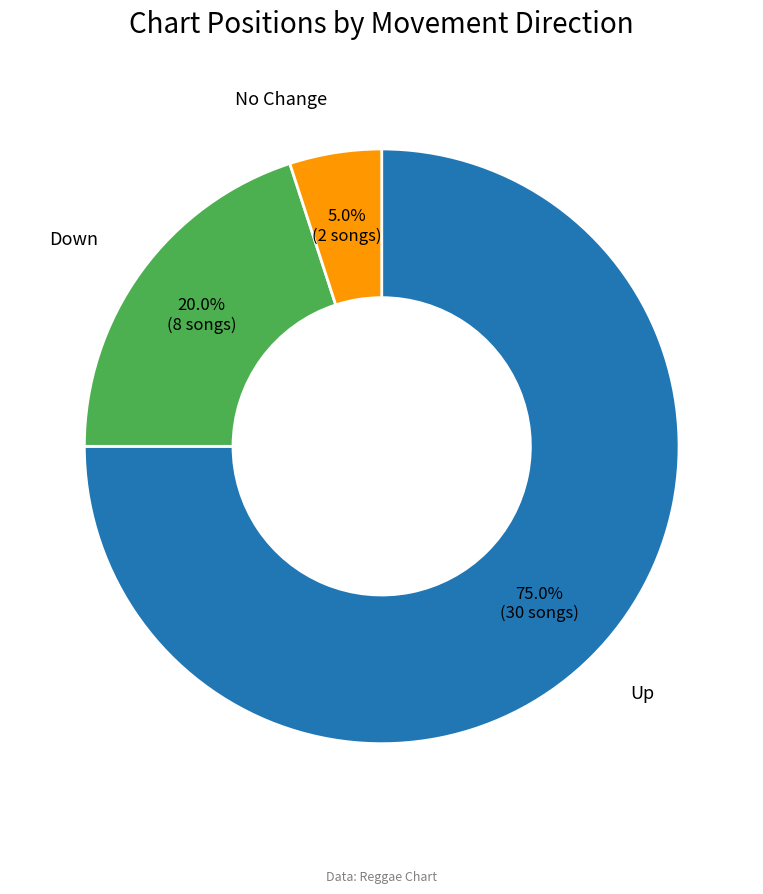

Is there a majority slice in this chart?

Yes